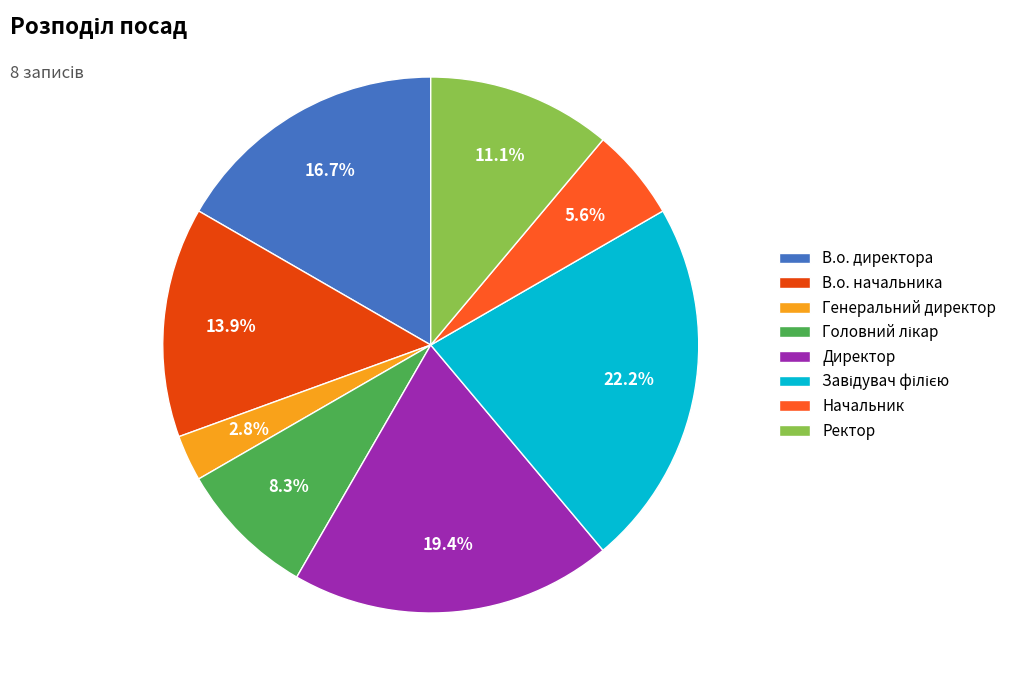

To the nearest percent, what is the difference between the largest and smallest slice percentages?

19%